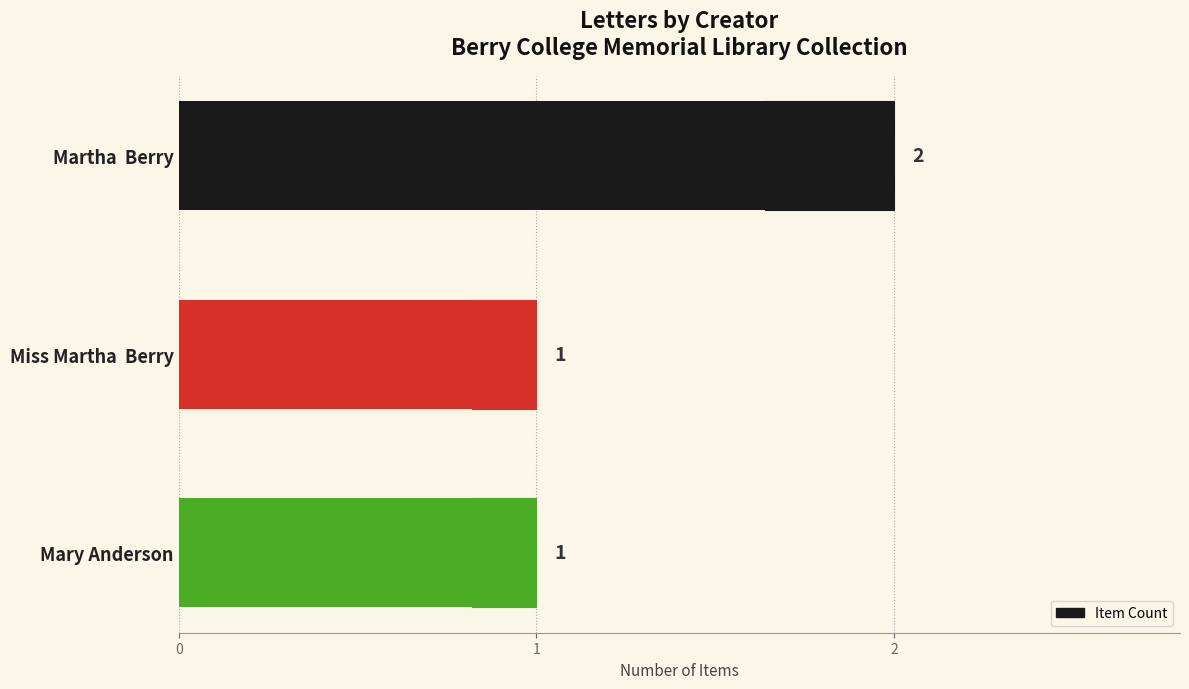

The value at Mary Anderson is 1. True or false?

False